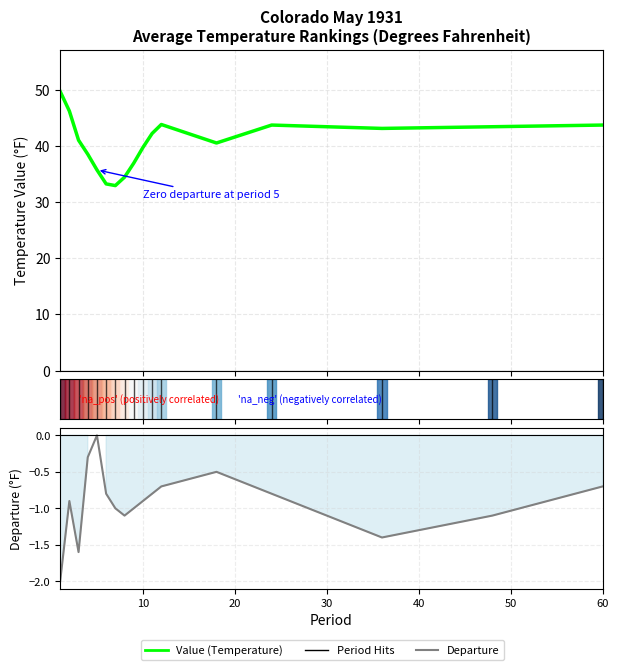

Reading left to right, what are all the values shown in this chart?

Value (Temperature): 49.8	46.3	41.1	38.6	35.8	33.3	33.0	34.5	37.0	39.8	42.3	43.9	40.6	43.8	43.2	43.5	43.8
Departure: -2.0	-0.9	-1.6	-0.3	0.0	-0.8	-1.0	-1.1	-1.0	-0.9	-0.8	-0.7	-0.5	-0.8	-1.4	-1.1	-0.7